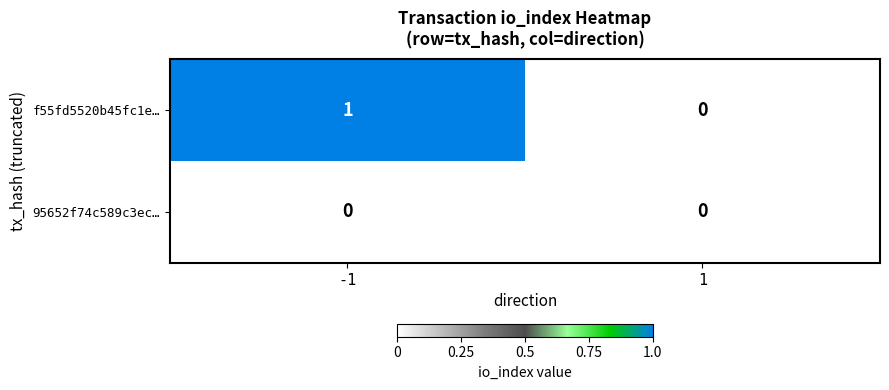

Between -1 and 1, which series saw the biggest shift?

f55fd5520b45fc1e…